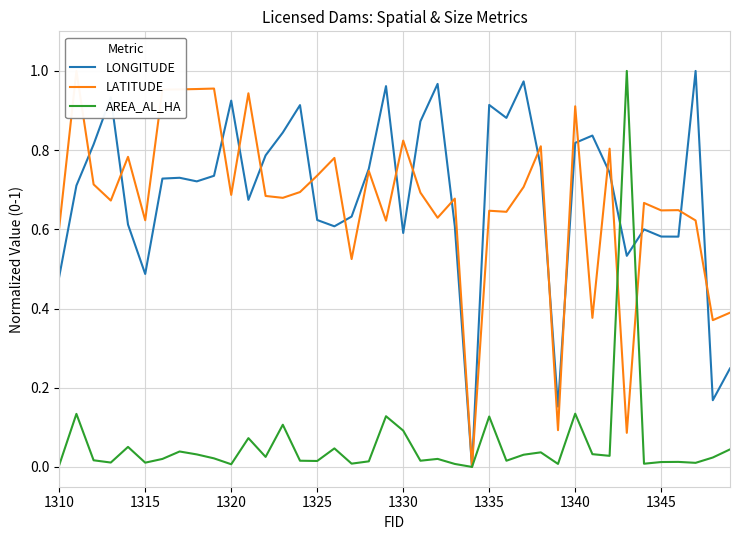

Is it true that AREA_AL_HA equals 0.2 at 1340?

False